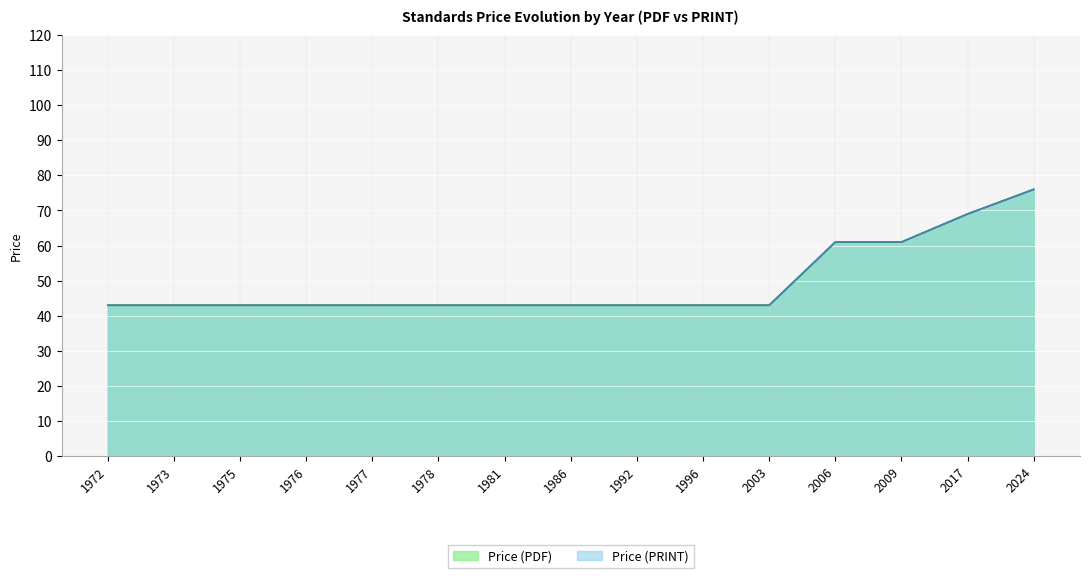

Which label corresponds to the smallest value in the chart?

1972